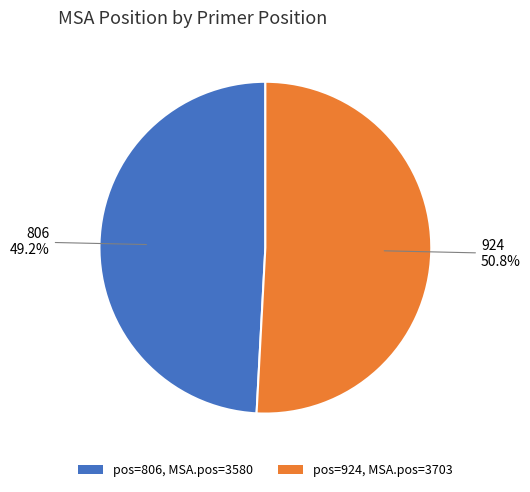

How many slices are in this pie chart?

2